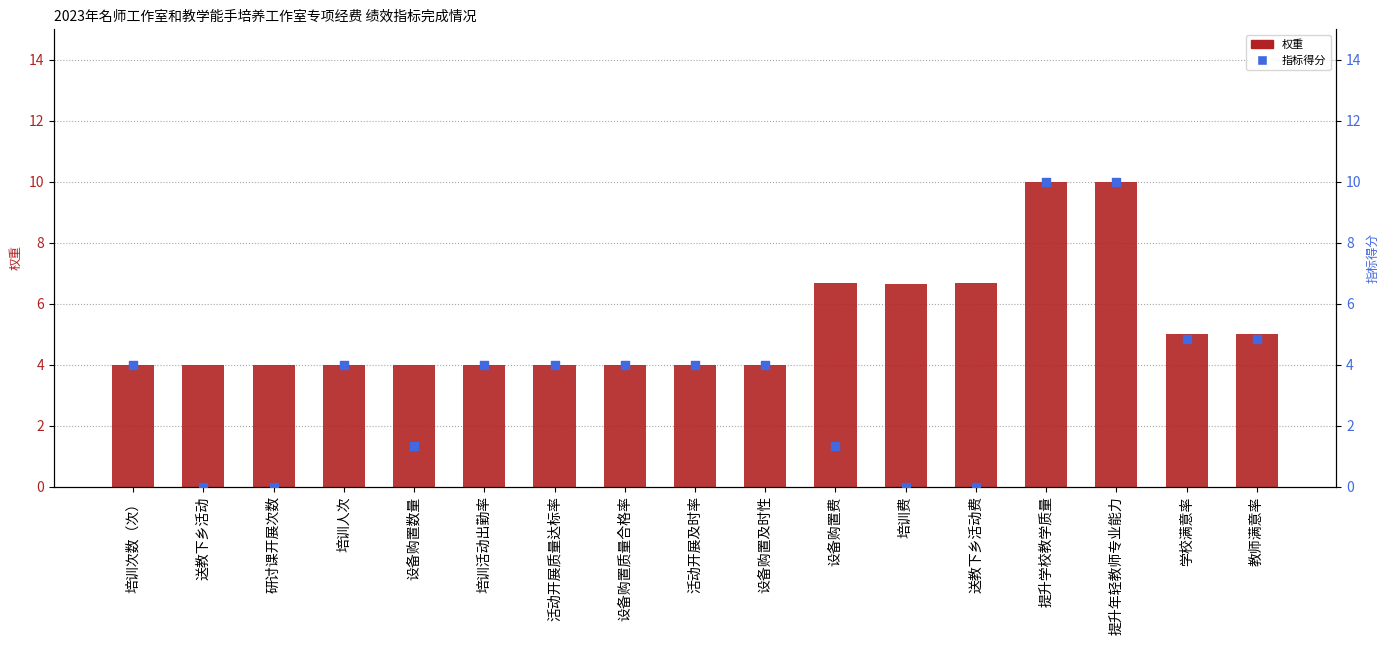

At which category is the sum across all series the highest?

提升学校教学质量